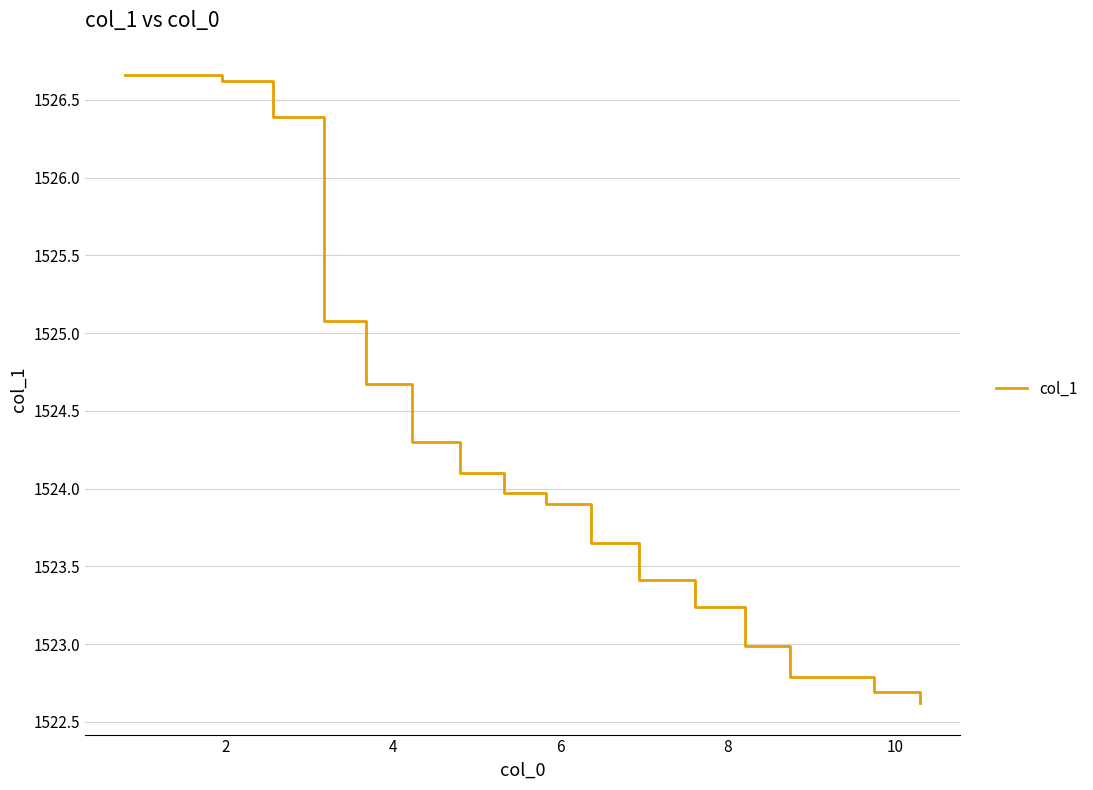

What is the greatest value displayed?

1526.7